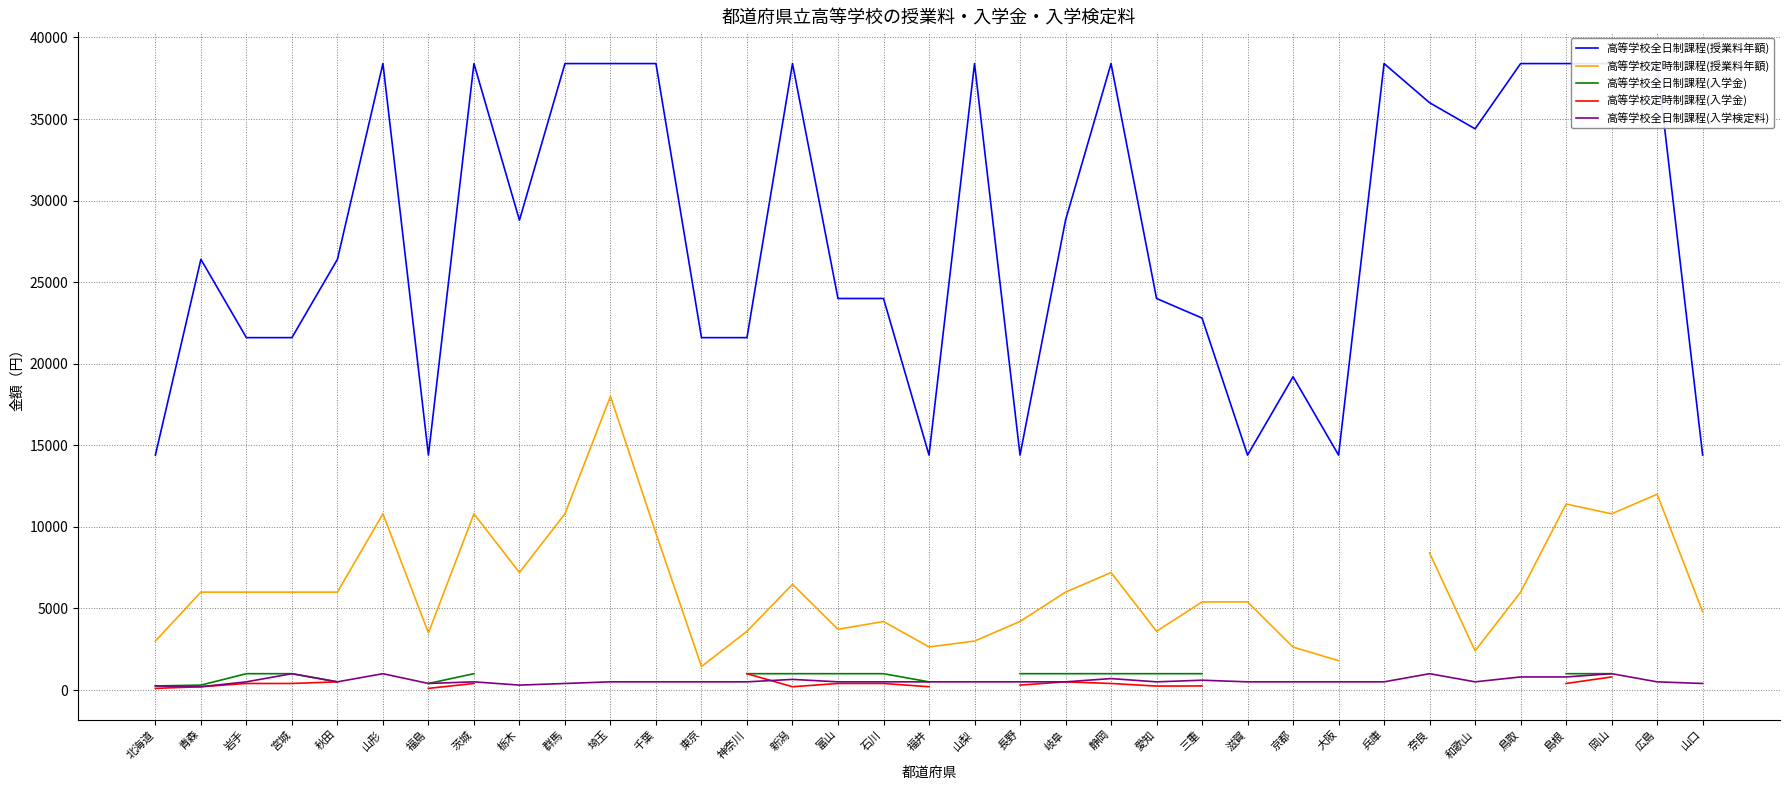

How many distinct data groups are displayed?

5